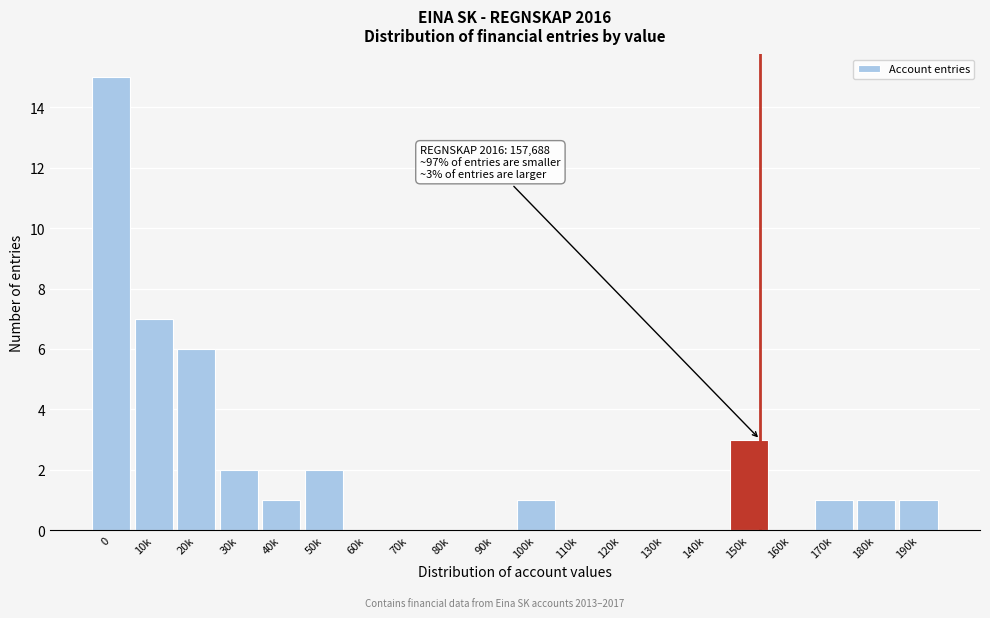

Reading right to left, list all the values displayed in this chart.

190k=1	180k=1	170k=1	160k=0	150k=3	140k=0	130k=0	120k=0	110k=0	100k=1	90k=0	80k=0	70k=0	60k=0	50k=2	40k=1	30k=2	20k=6	10k=7	0=15